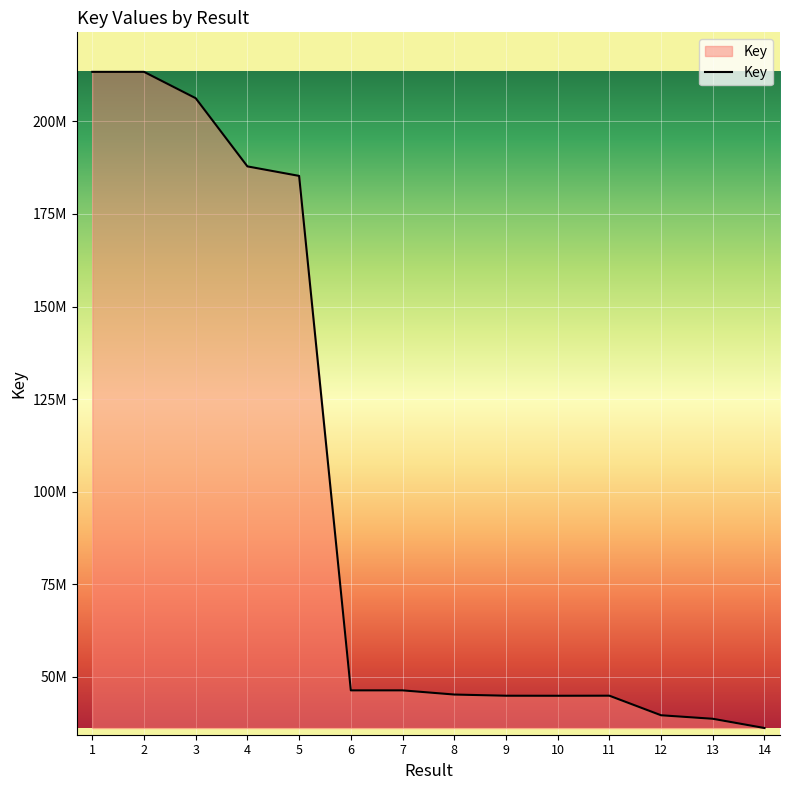

The value at 9 is 59844240. True or false?

False